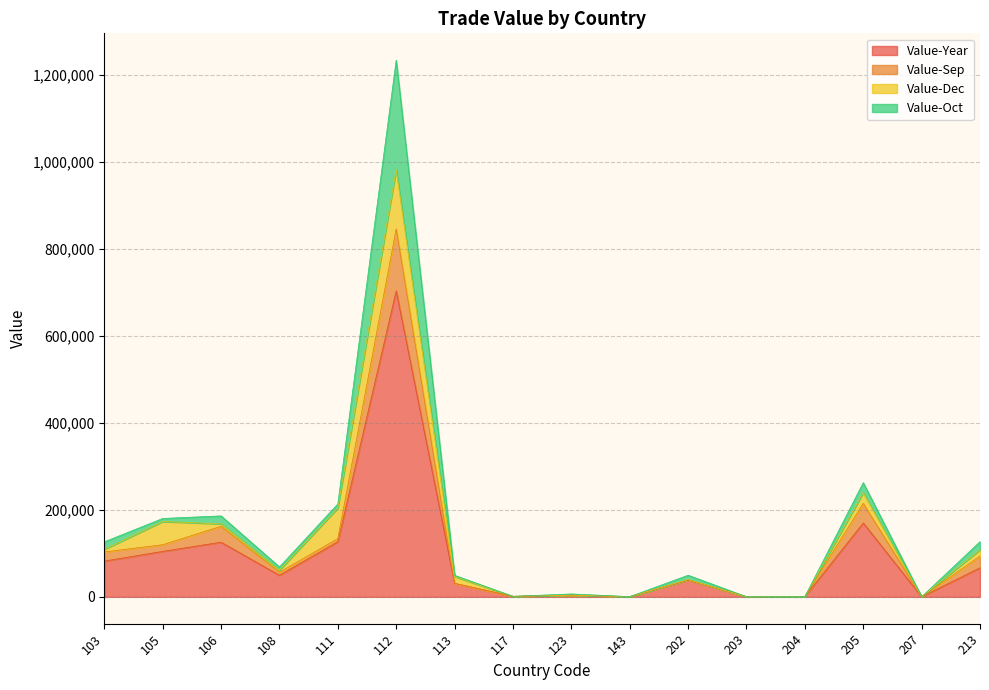

What is the highest value of the Value-Year series?

703411